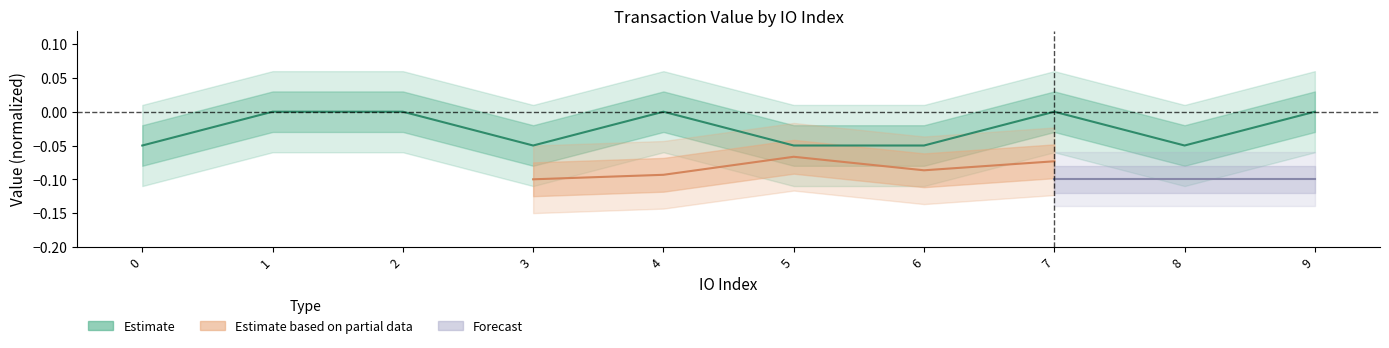

At which category does the data reach its first local valley?

3